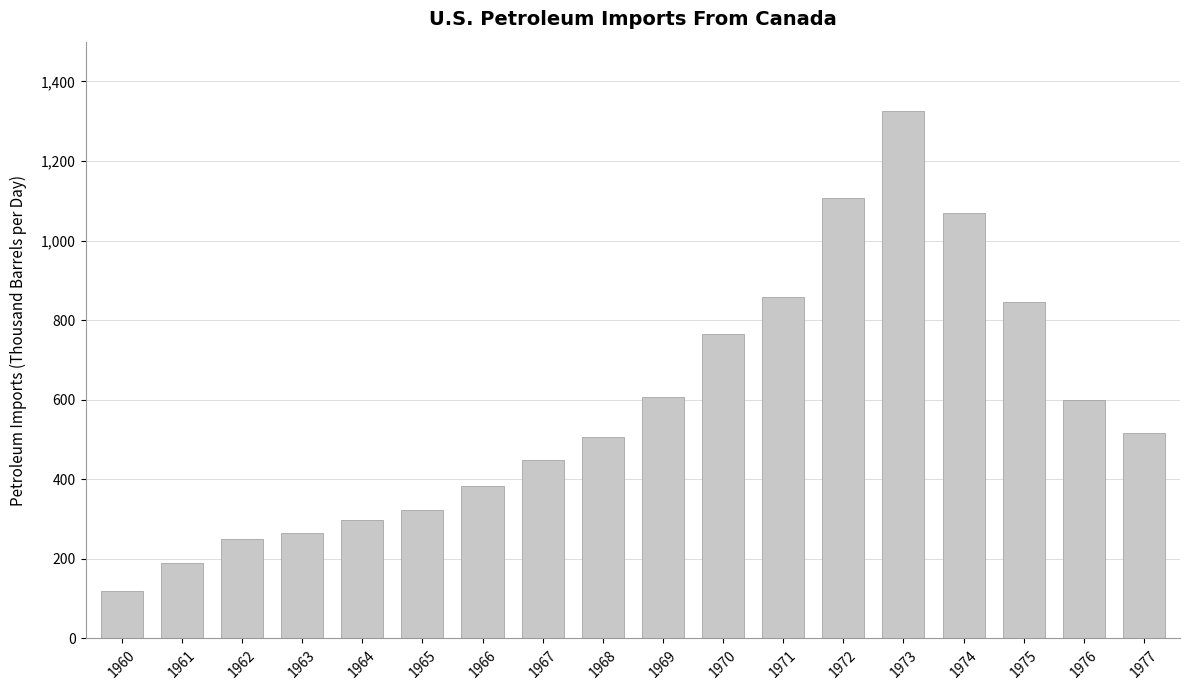

How many data points are above 516?

9